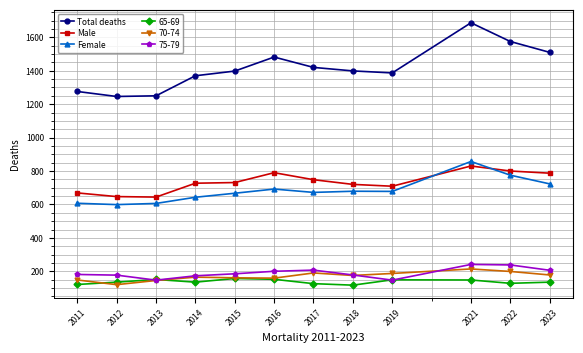

True or false: Male has more than 0 interior local peaks.

True